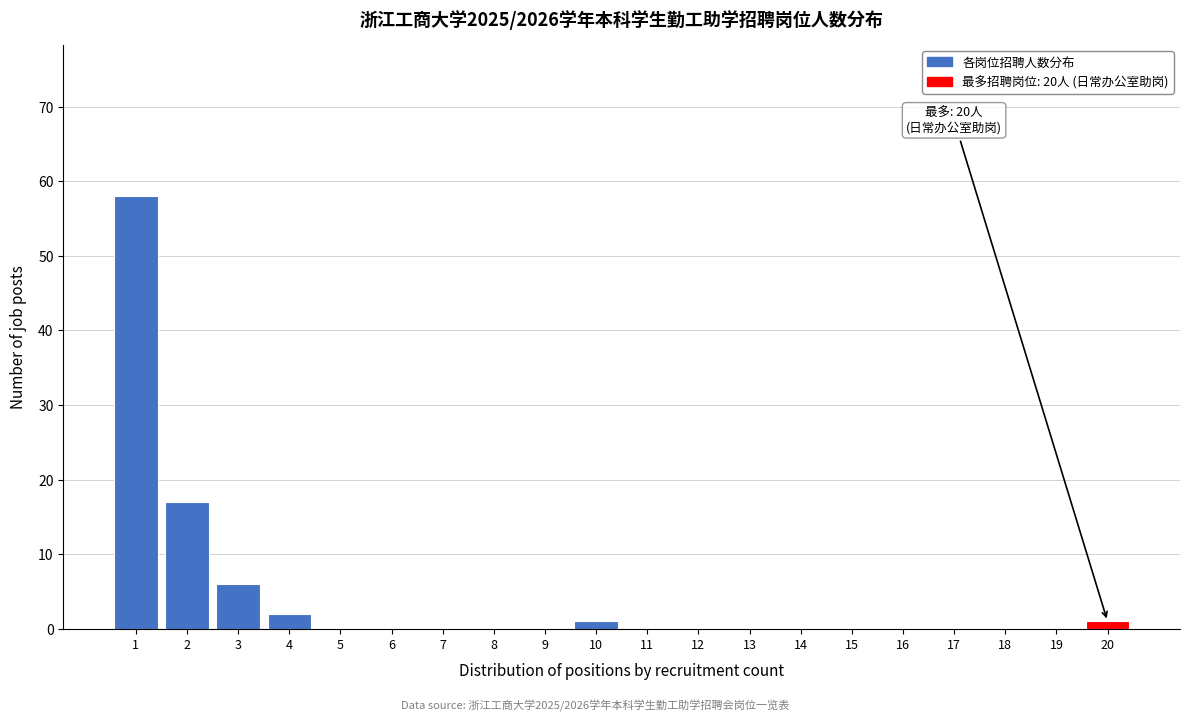

Which range on the x-axis has the tallest bar?

0.5 to 1.5